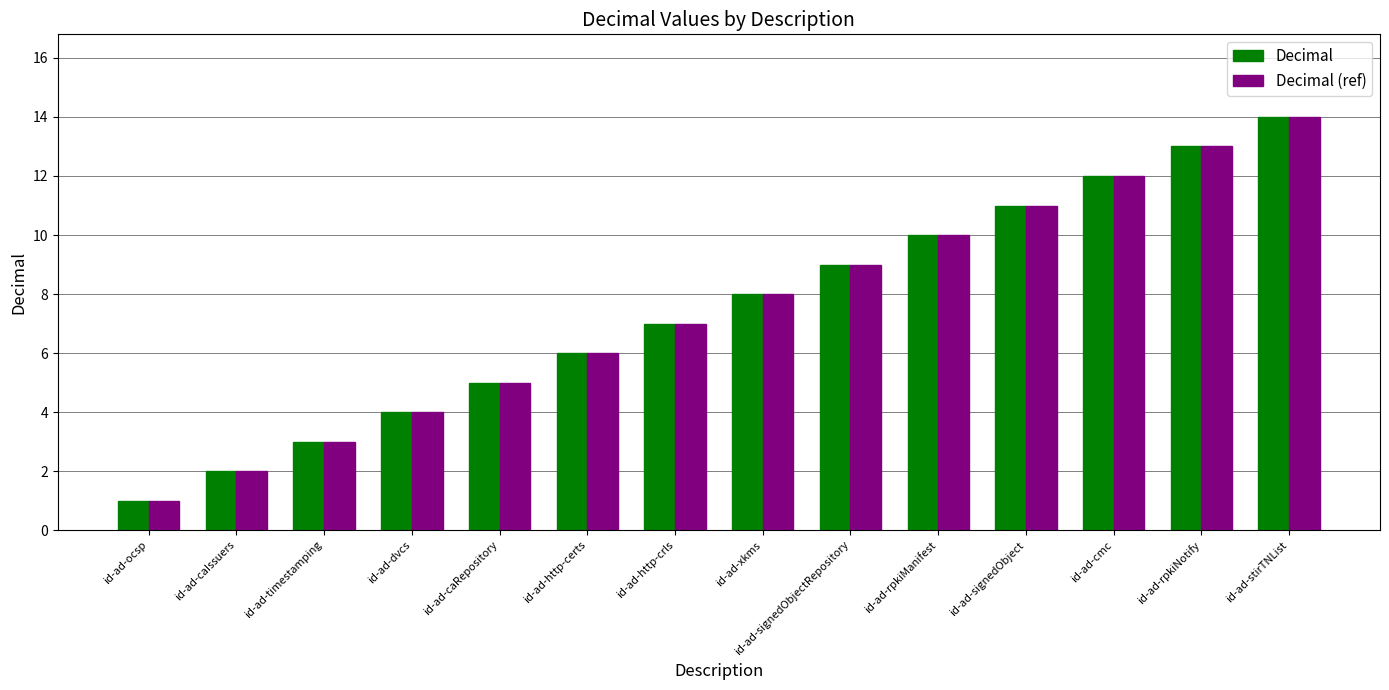

Does the chart contain any negative values?

No